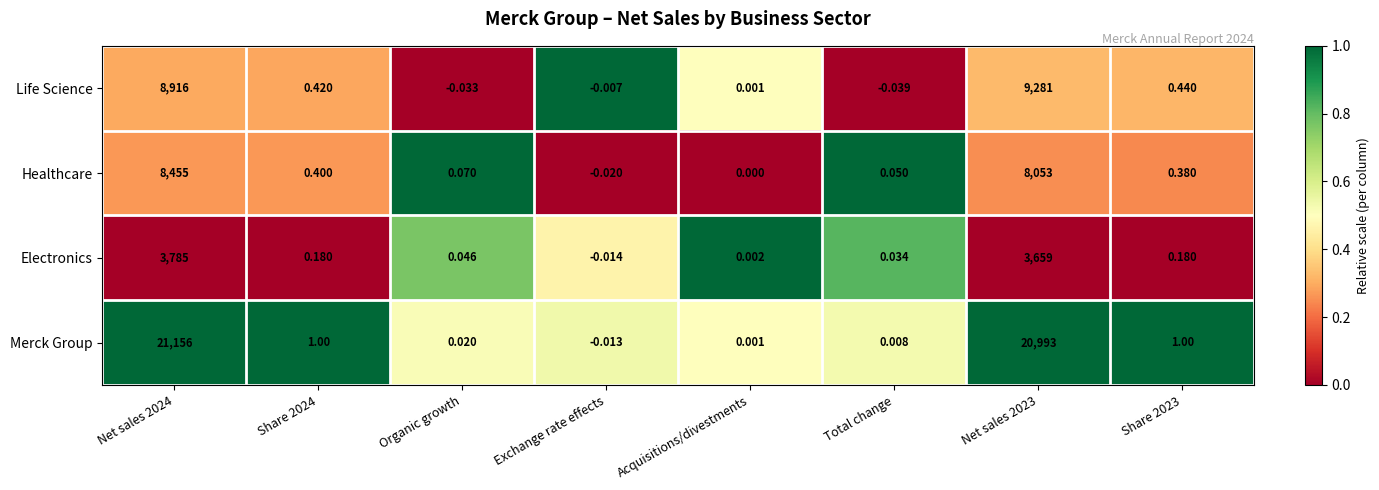

Rank the series at Share 2023 from lowest to highest value.

Electronics, Healthcare, Life Science, Merck Group